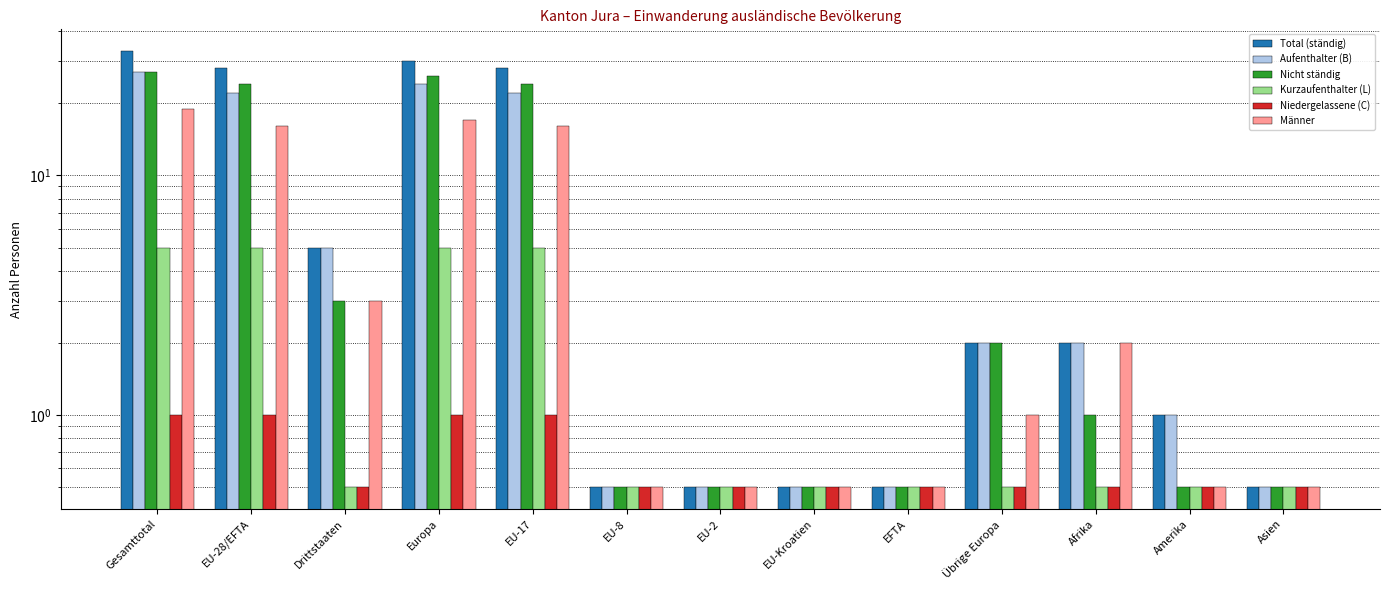

What value does the Nicht ständig series have at Asien?

0.5